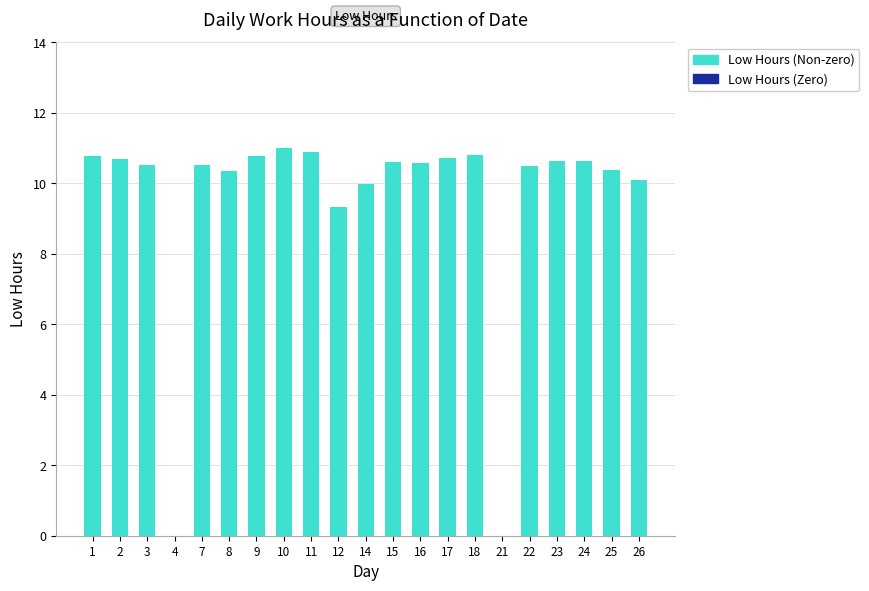

At which label is the value closest to 5?

12